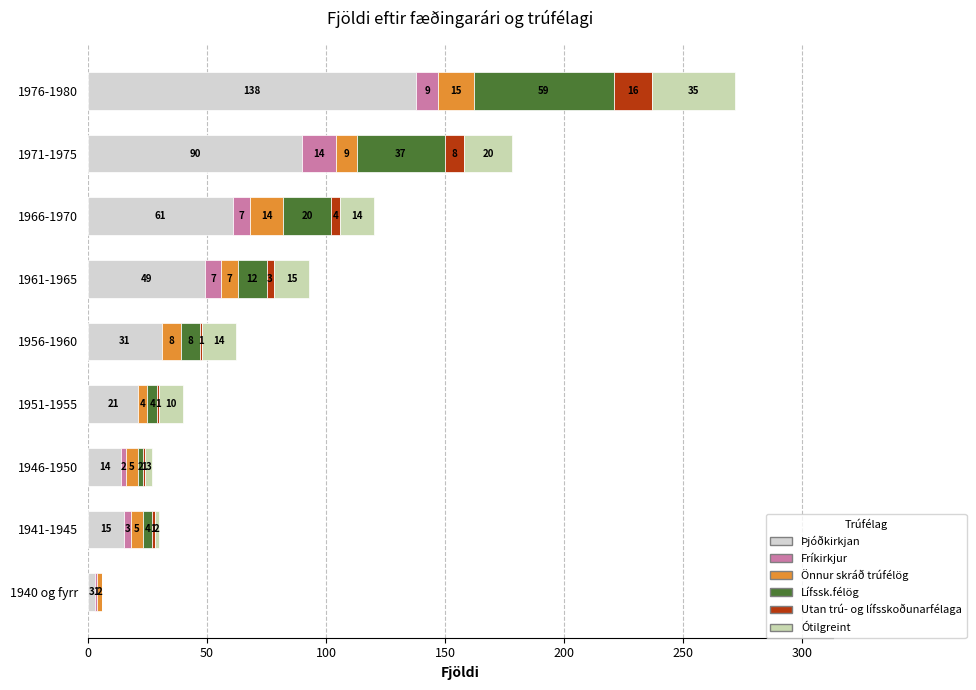

How many series are shown in this chart?

6